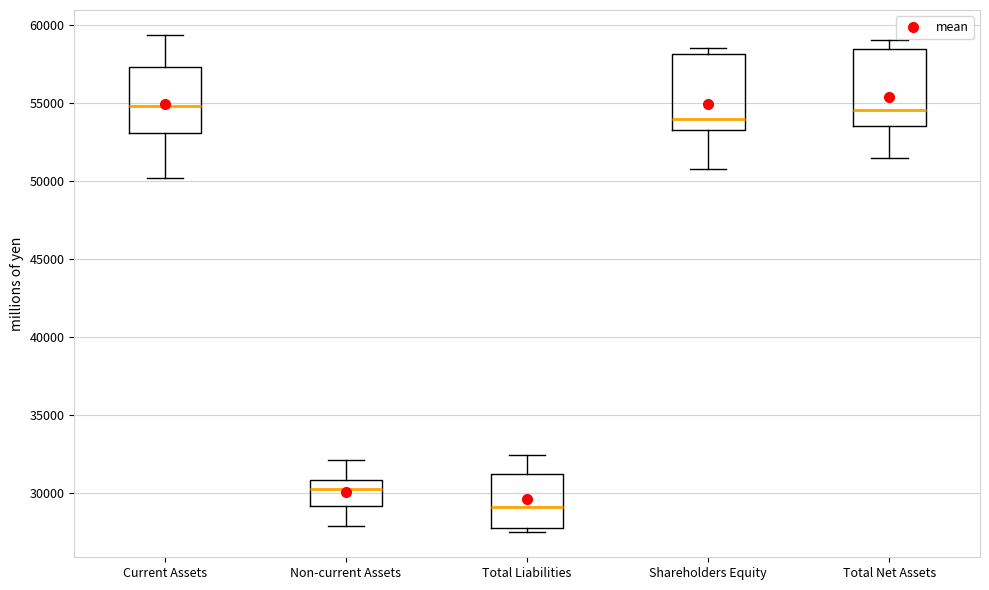

Reading left to right, read every box against the y-axis: the position of its median line, the range the box covers, and the ends of its whiskers. The values are not printed on the chart, so give them approximately, as read against the axis.

Current Assets: median 55000, box 53000 to 57500, whiskers 50000 to 59500
Non-current Assets: median 30500, box 29000 to 31000, whiskers 28000 to 32000
Total Liabilities: median 29000, box 28000 to 31000, whiskers 27500 to 32500
Shareholders Equity: median 54000, box 53500 to 58000, whiskers 51000 to 58500
Total Net Assets: median 54500, box 53500 to 58500, whiskers 51500 to 59000